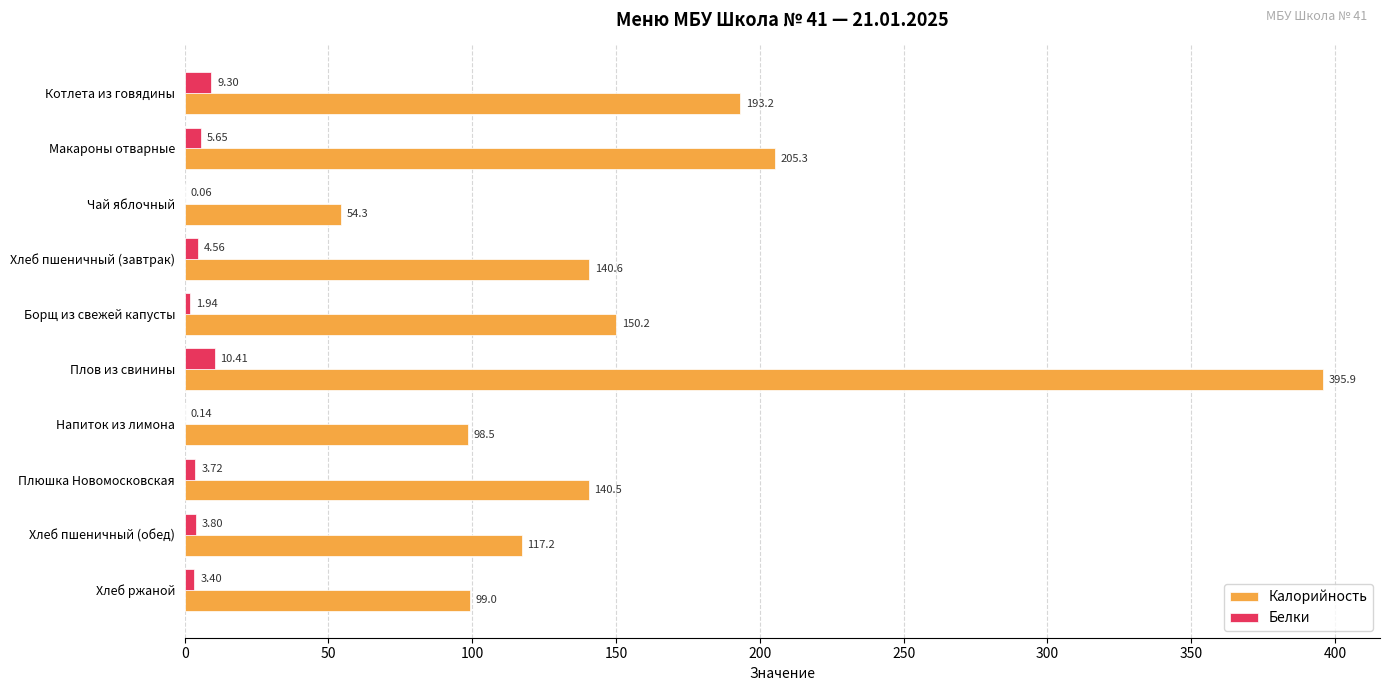

At which category is the sum across all series the highest?

Плов из свинины